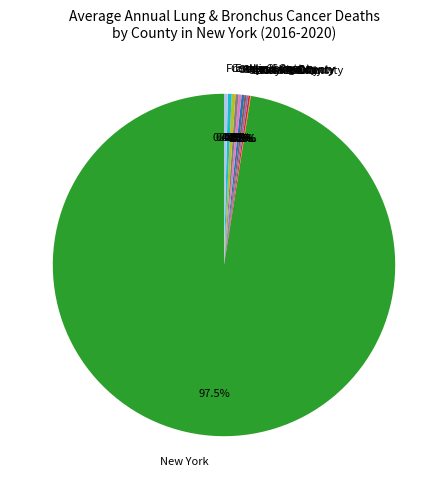

What is the largest slice in the pie chart?

New York